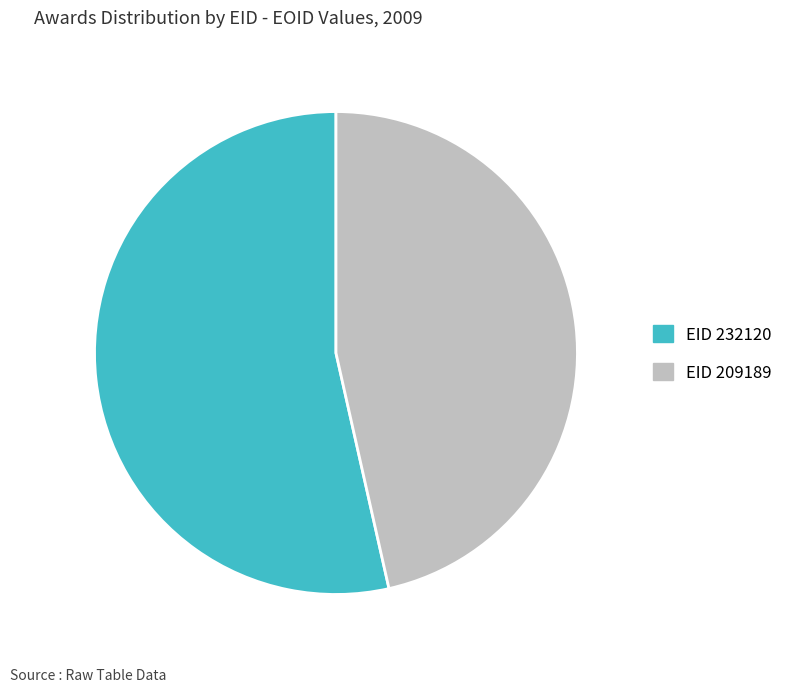

Rank the categories by value from lowest to highest.

EID 209189, EID 232120